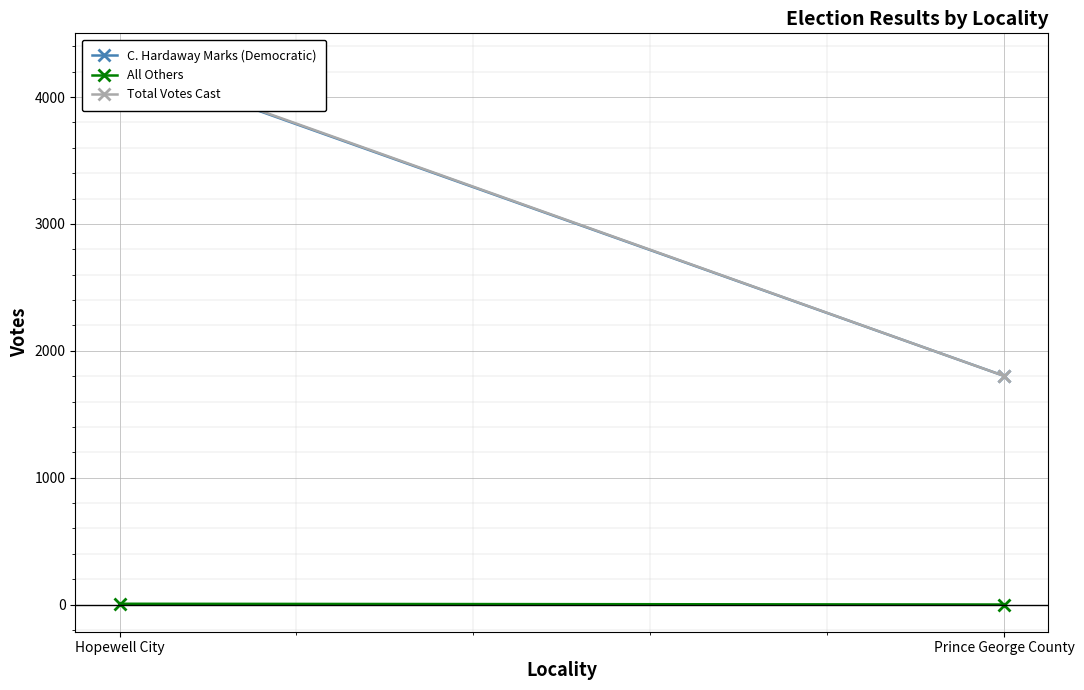

Which has a higher value, Hopewell City or Prince George County?

Hopewell City